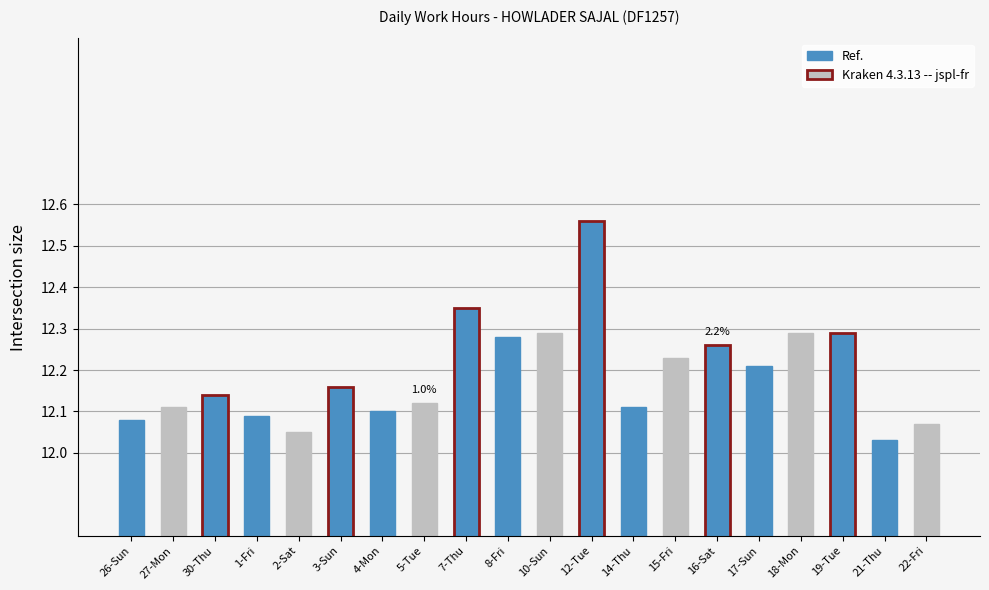

Between 27-Mon and 7-Thu, which is larger?

7-Thu